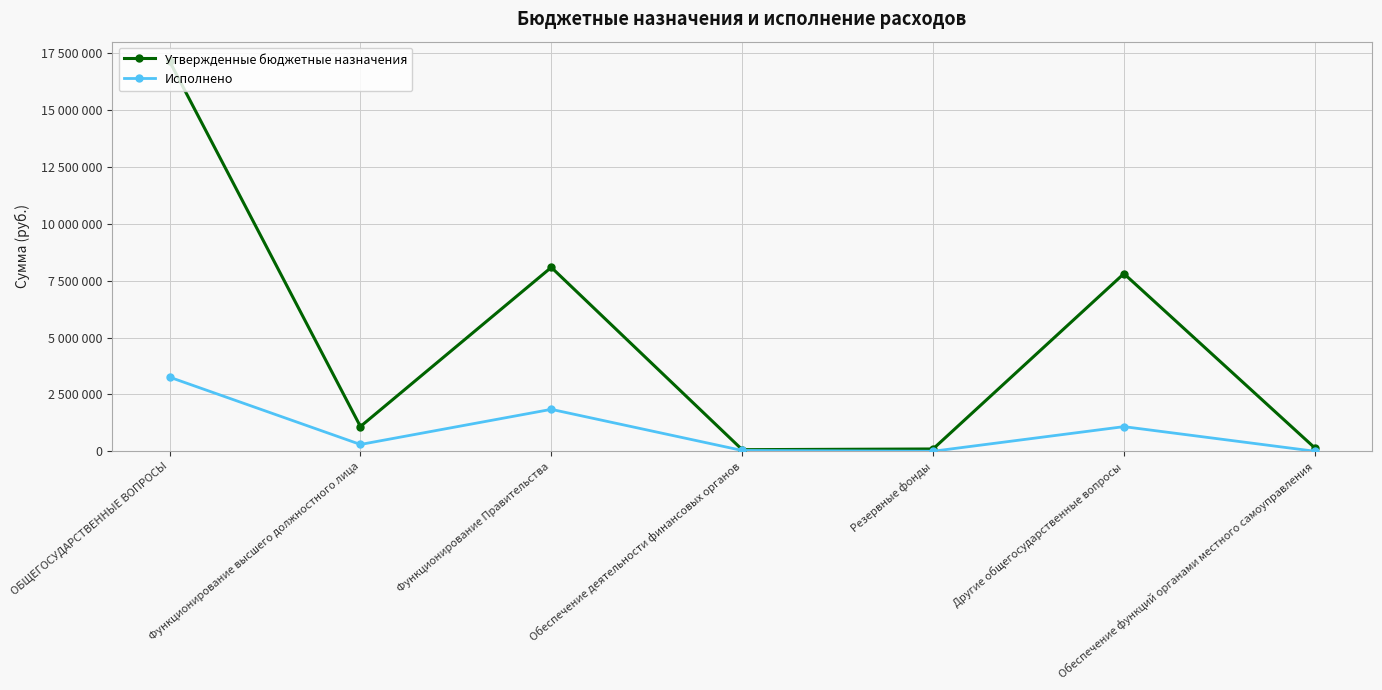

Rank the series at Функционирование высшего должностного лица from highest to lowest value.

Утвержденные бюджетные назначения, Исполнено